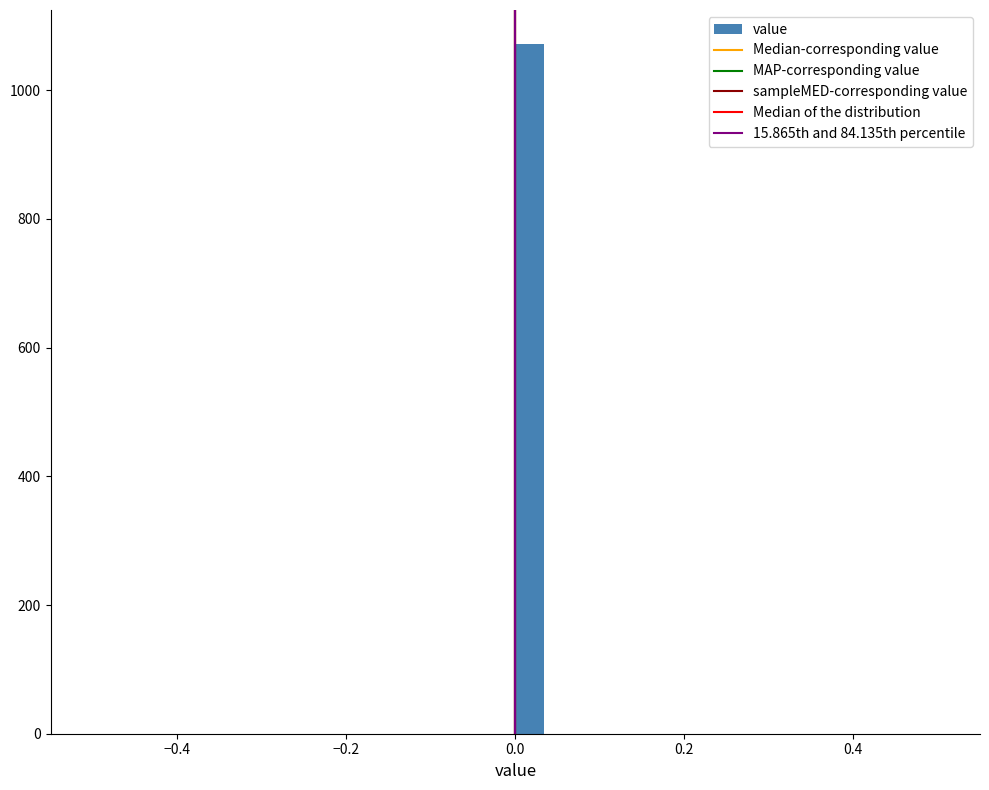

Read against the x-axis, roughly where is the centre of the tallest bar?

0.02